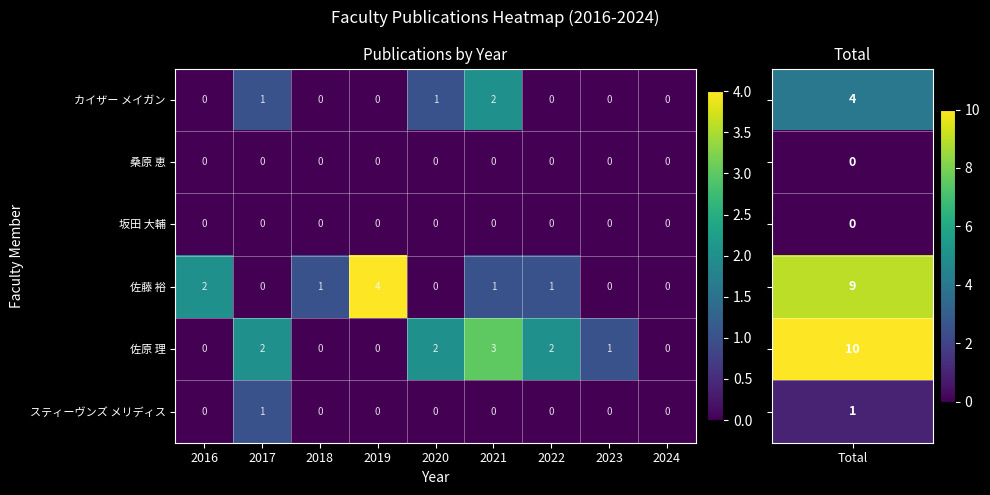

The 佐藤 裕 series shows 2 at 2016. True or false?

True